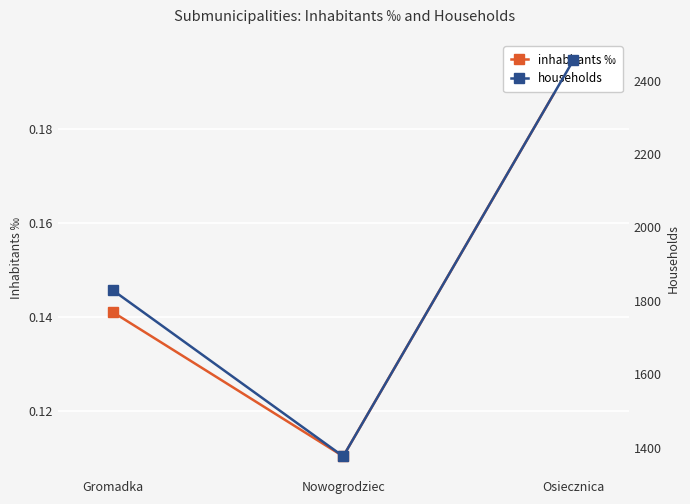

Count the inhabitants ‰ values in the range 0 to 1.

3